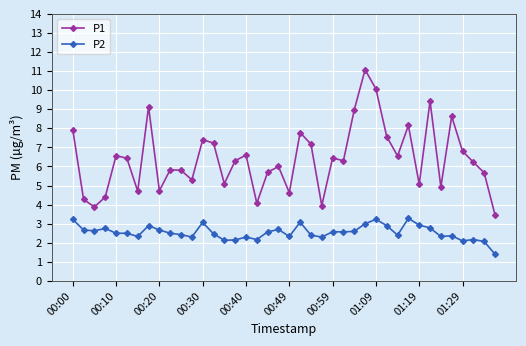

True or false: P1 has more than 2 interior local peaks.

True